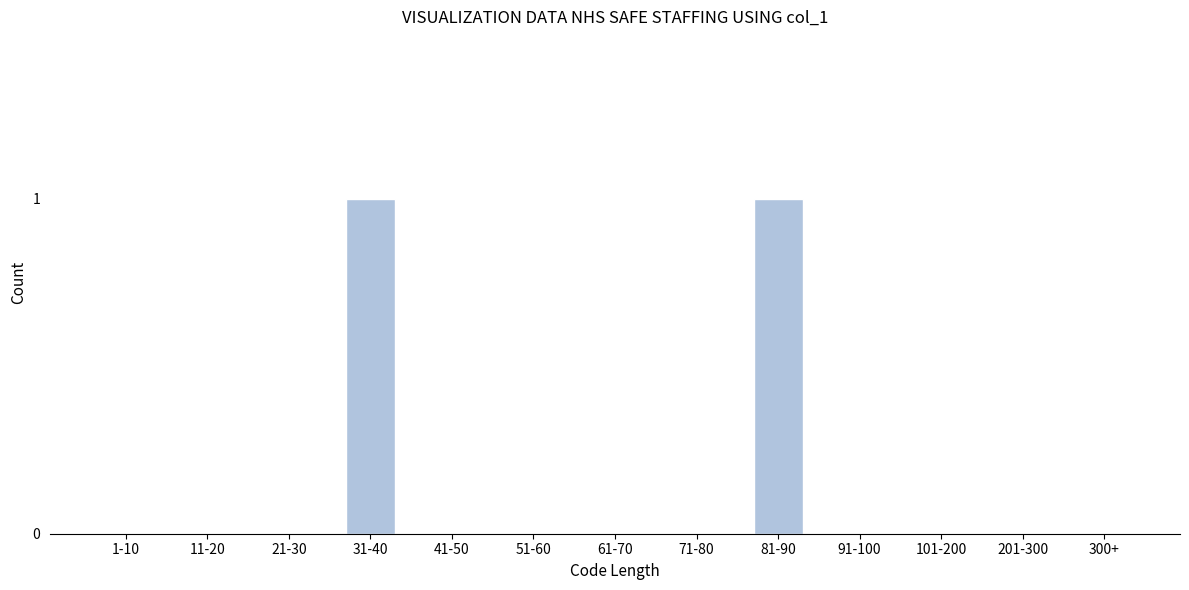

Reading left to right, extract all data points from this chart.

1-10=0	11-20=0	21-30=0	31-40=1	41-50=0	51-60=0	61-70=0	71-80=0	81-90=1	91-100=0	101-200=0	201-300=0	300+=0